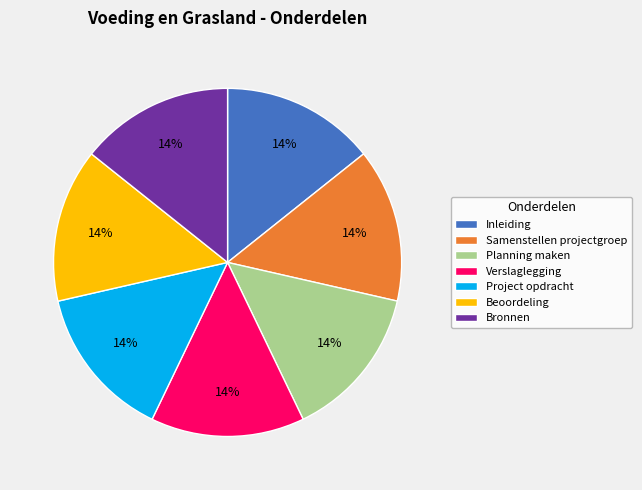

How many segments does this pie chart have?

7